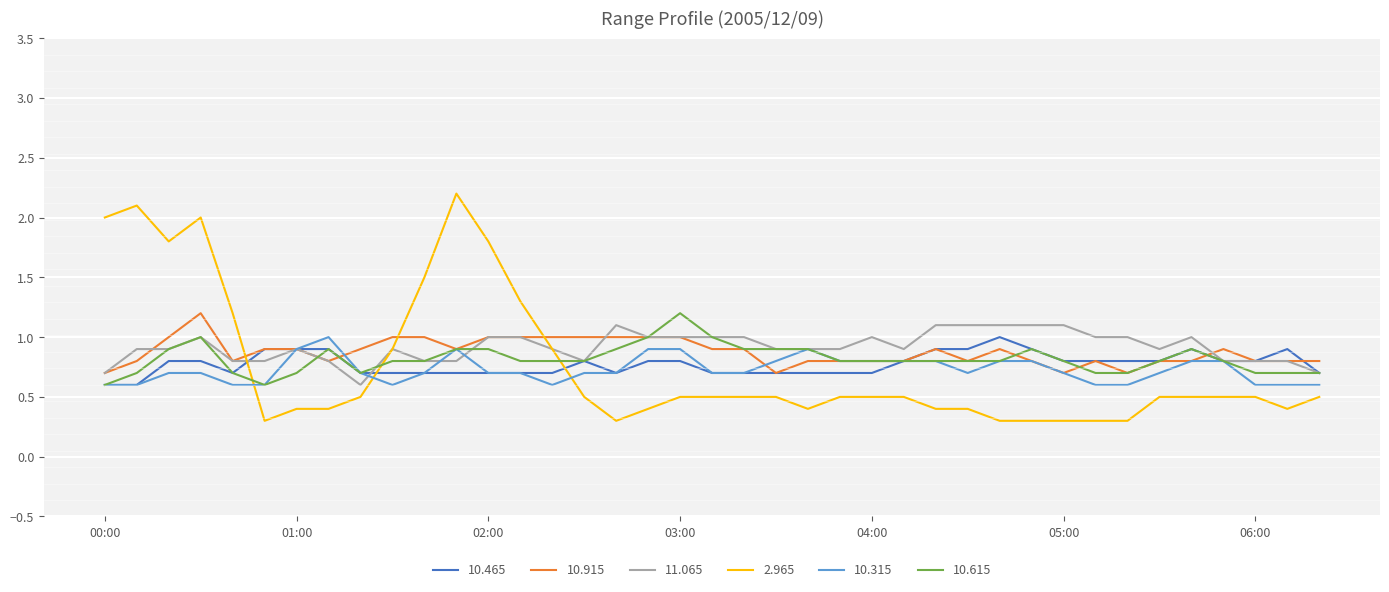

What is the minimum value shown in the chart?

0.3